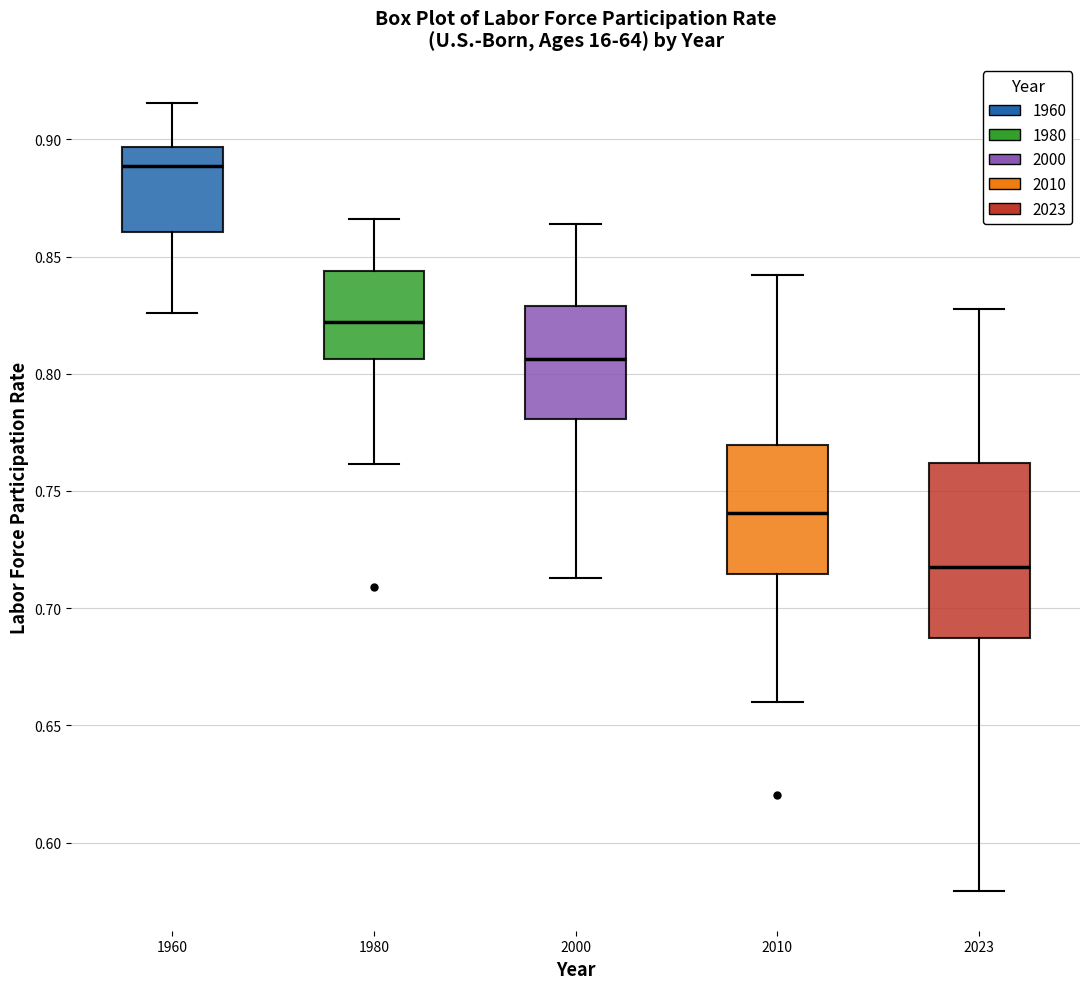

Where is the lower edge of the box at x = 2010 on the y-axis? The values are not printed on the chart, so give them approximately, as read against the axis.

0.715